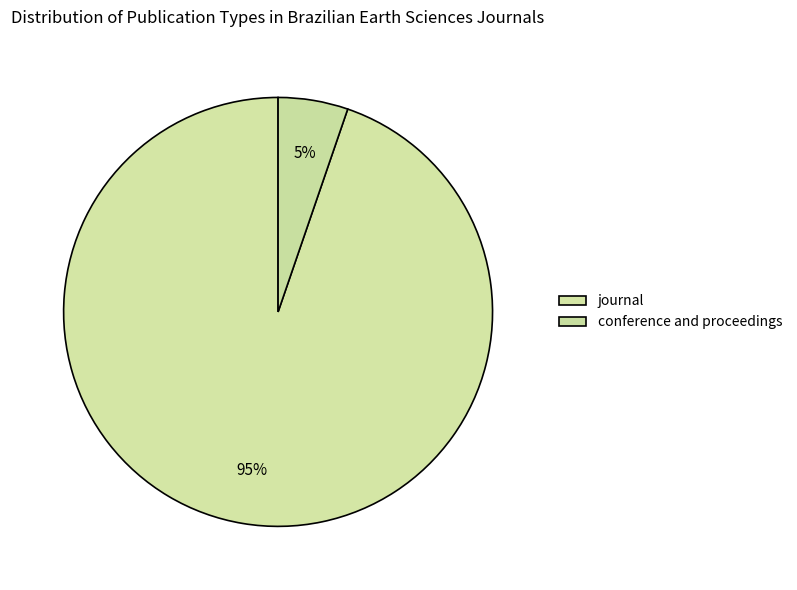

How many slices are in this pie chart?

2